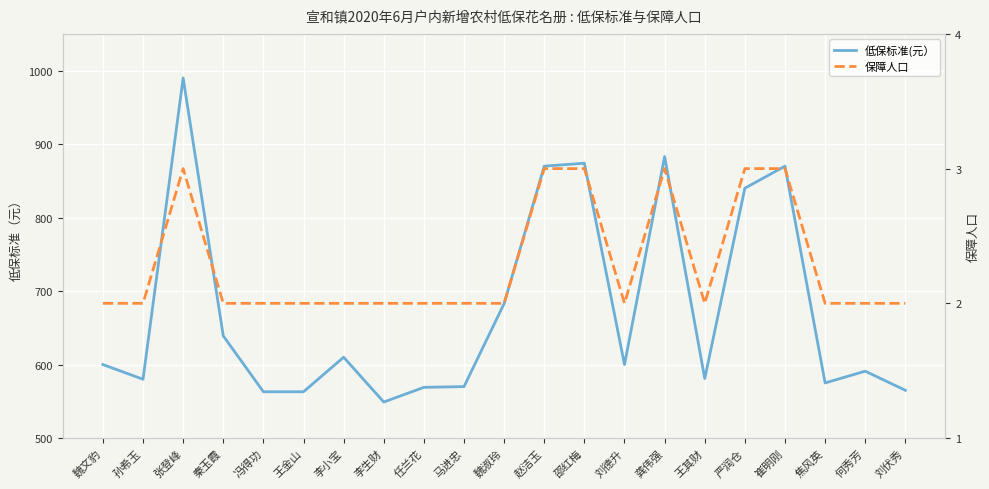

True or false: 低保标准(元） and 保障人口 intersect in this chart.

False